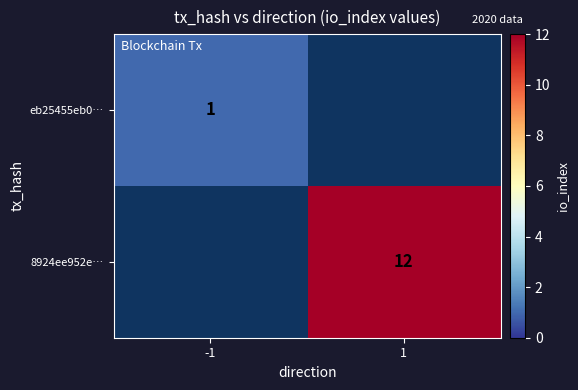

What is the smallest value displayed?

1.0